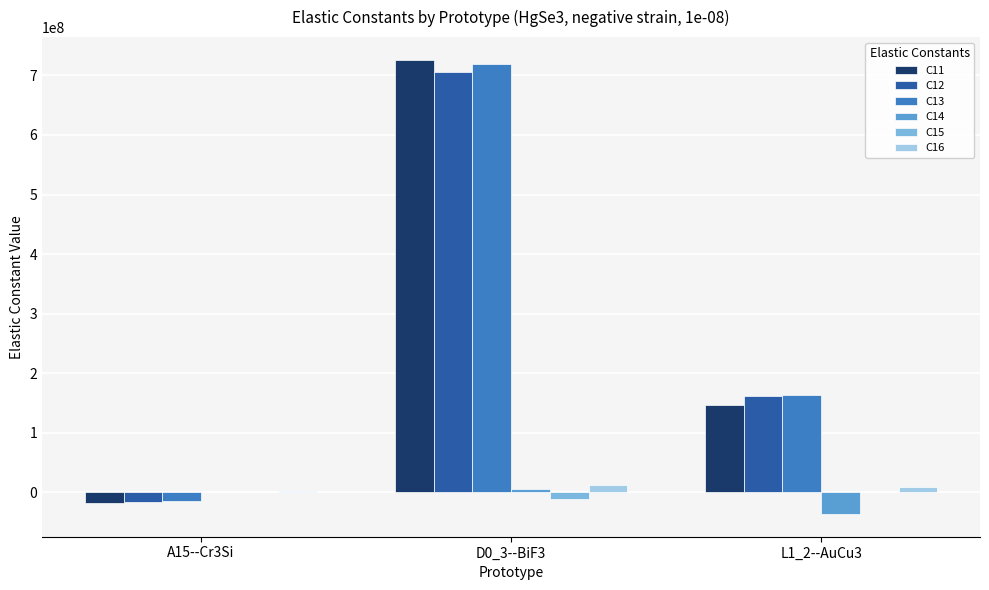

Which series changed the most between A15--Cr3Si and D0_3--BiF3?

C11